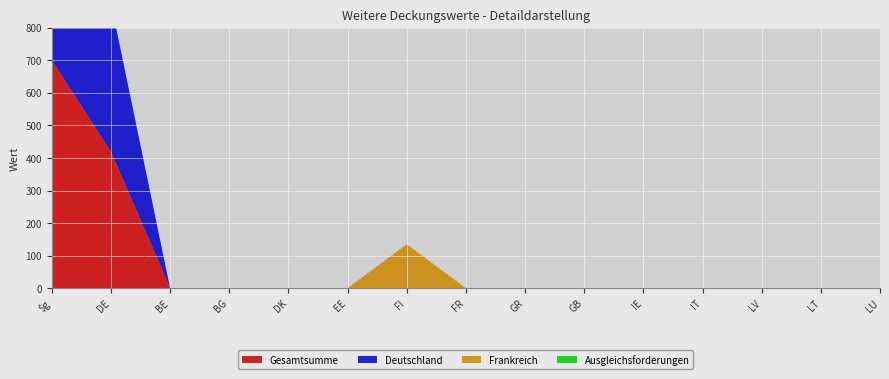

Reading left to right, transcribe all the data shown in this chart.

Gesamtsumme: 700	419	0	0	0	0	0	0	0	0	0	0	0	0	0
Deutschland: 419	458	0	0	0	0	0	0	0	0	0	0	0	0	0
Frankreich: 0	0	0	0	0	0	135	0	0	0	0	0	0	0	0
Ausgleichsforderungen: 0	0	0	0	0	0	0	0	0	0	0	0	0	0	0